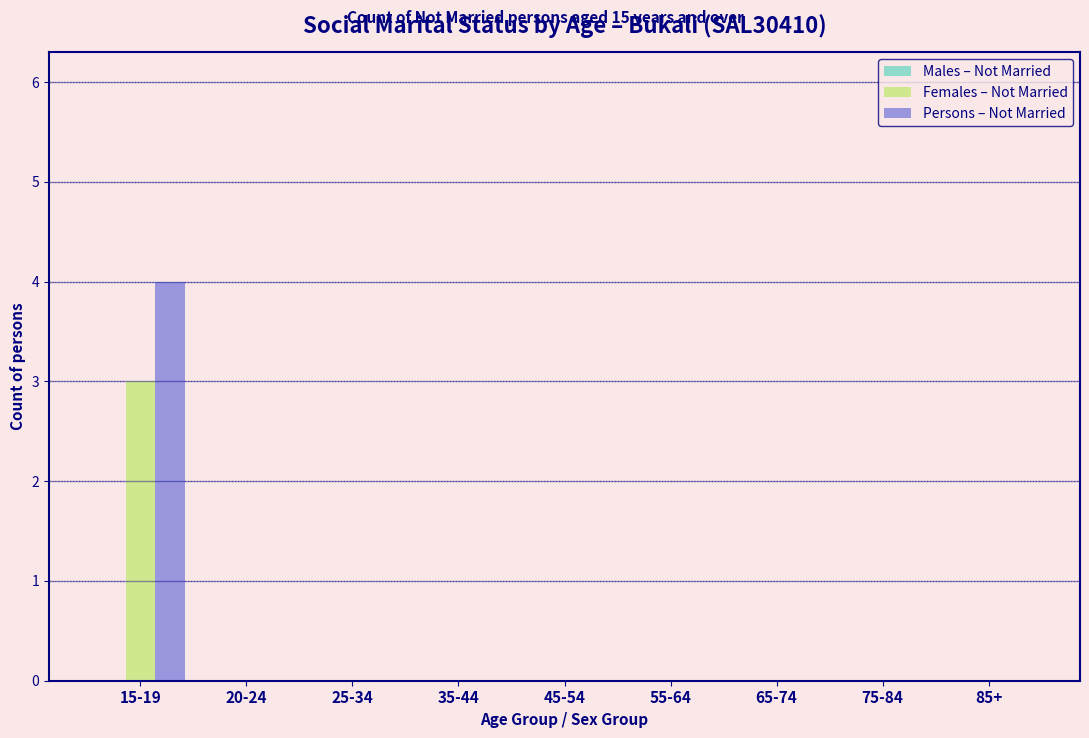

Between 15-19 and 35-44, which series saw the biggest shift?

Persons – Not Married